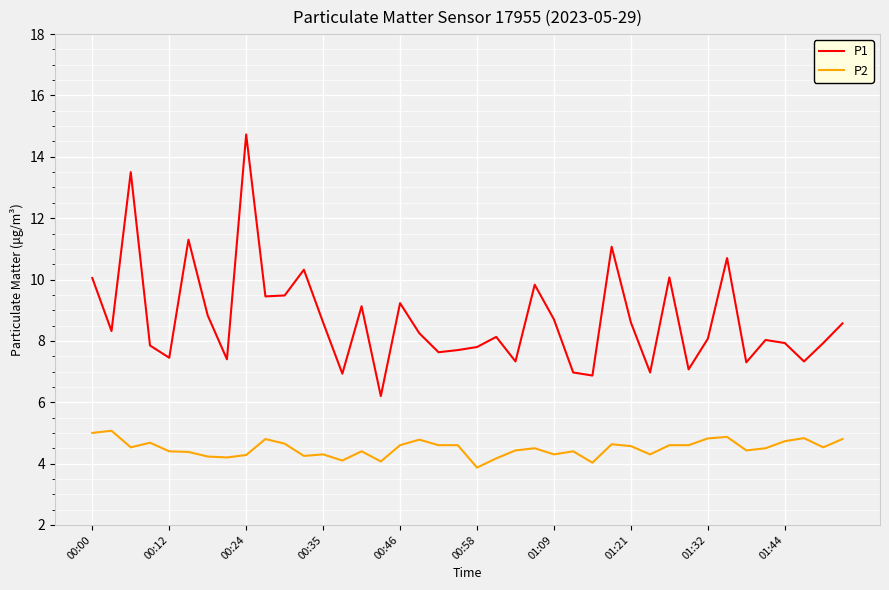

What are all the series names shown in the legend?

P1, P2